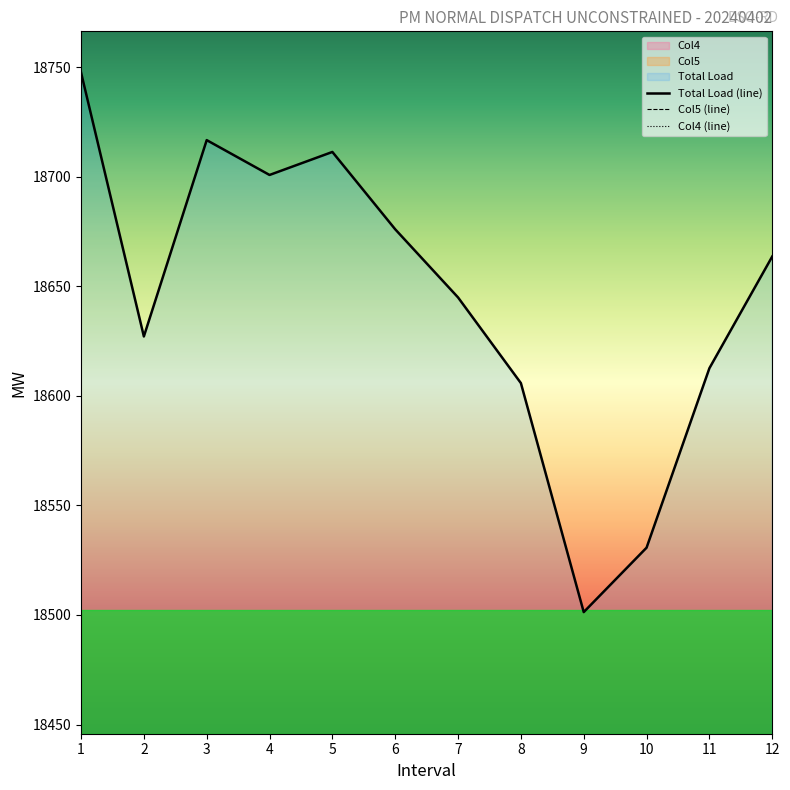

At how many categories does at least one series exceed 10394?

12